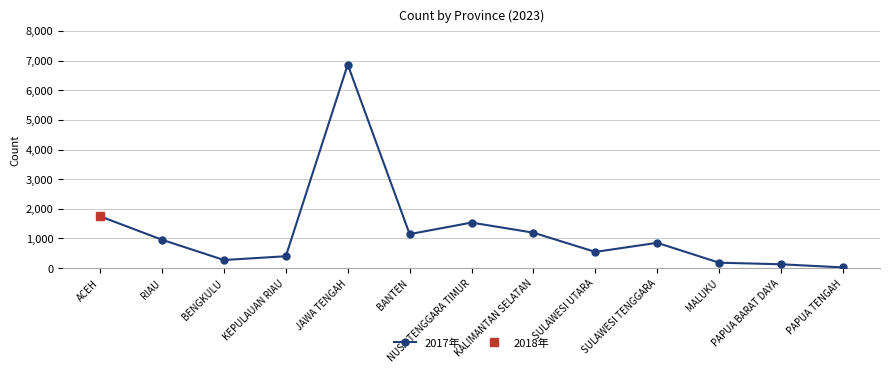

What is the difference between the values at PAPUA BARAT DAYA and SULAWESI TENGGARA?

724